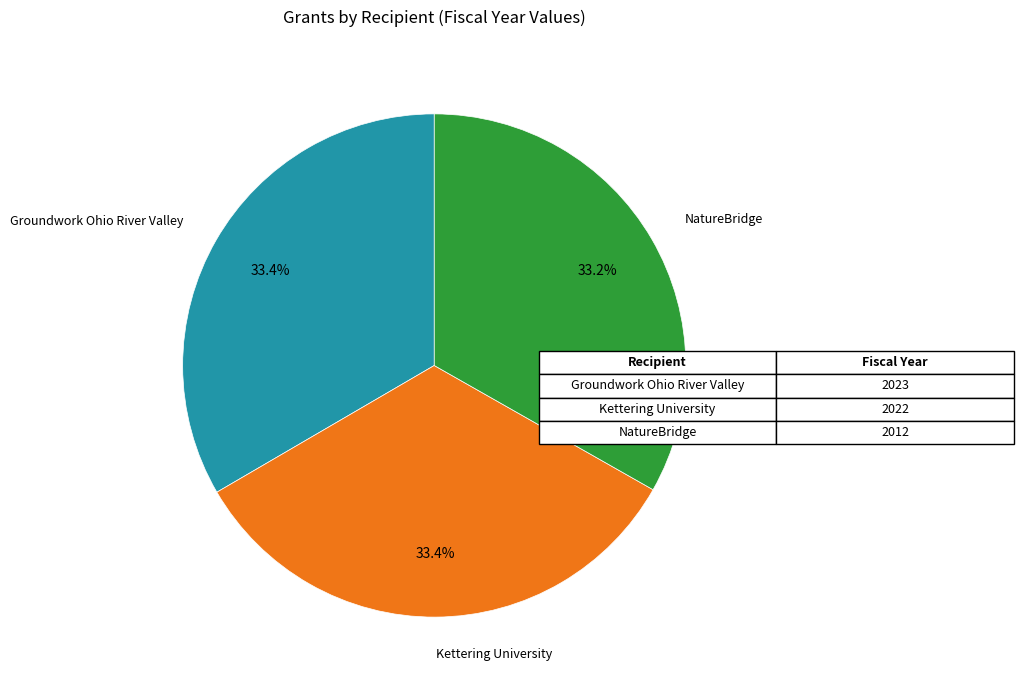

Approximately how many times larger is the value at NatureBridge compared to Groundwork Ohio River Valley?

1.0